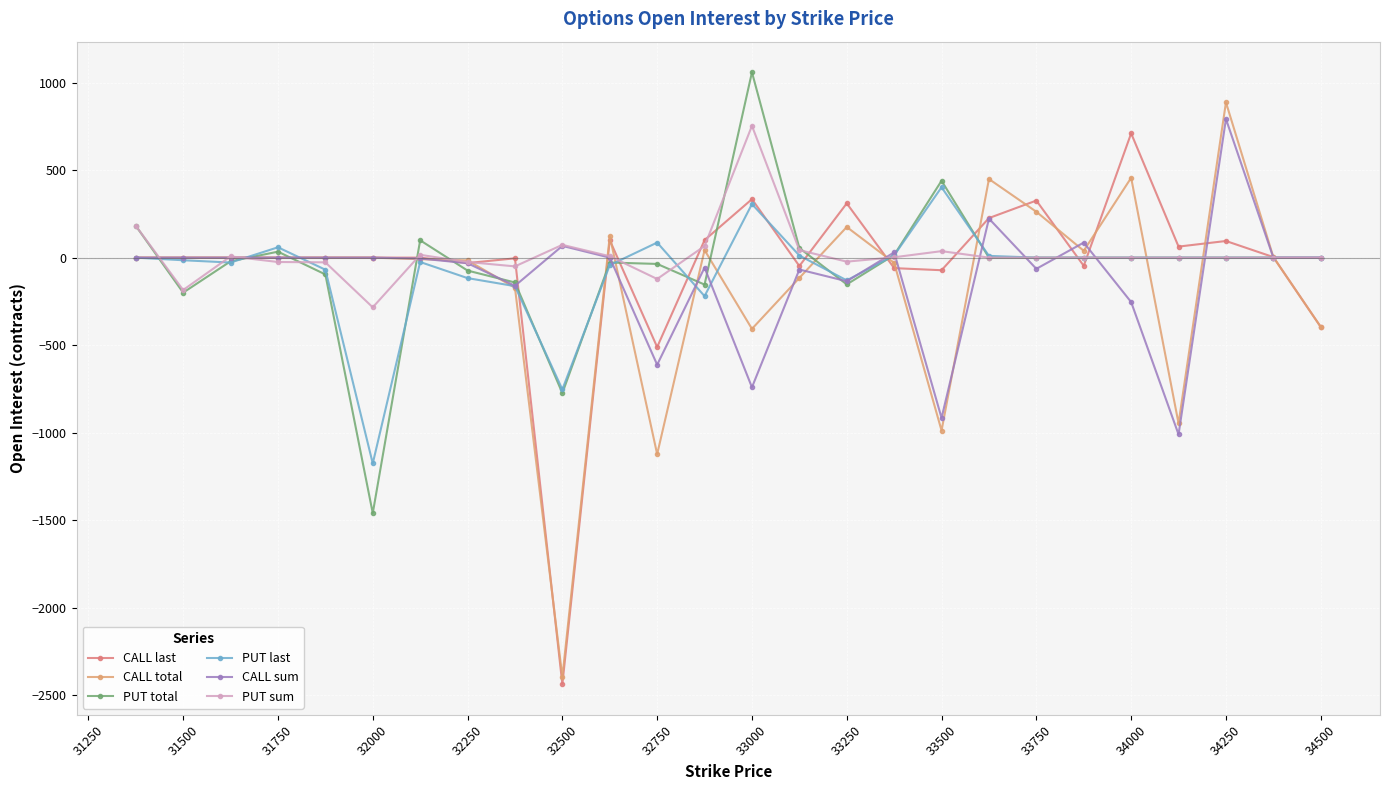

True or false: PUT last and CALL total intersect in this chart.

True